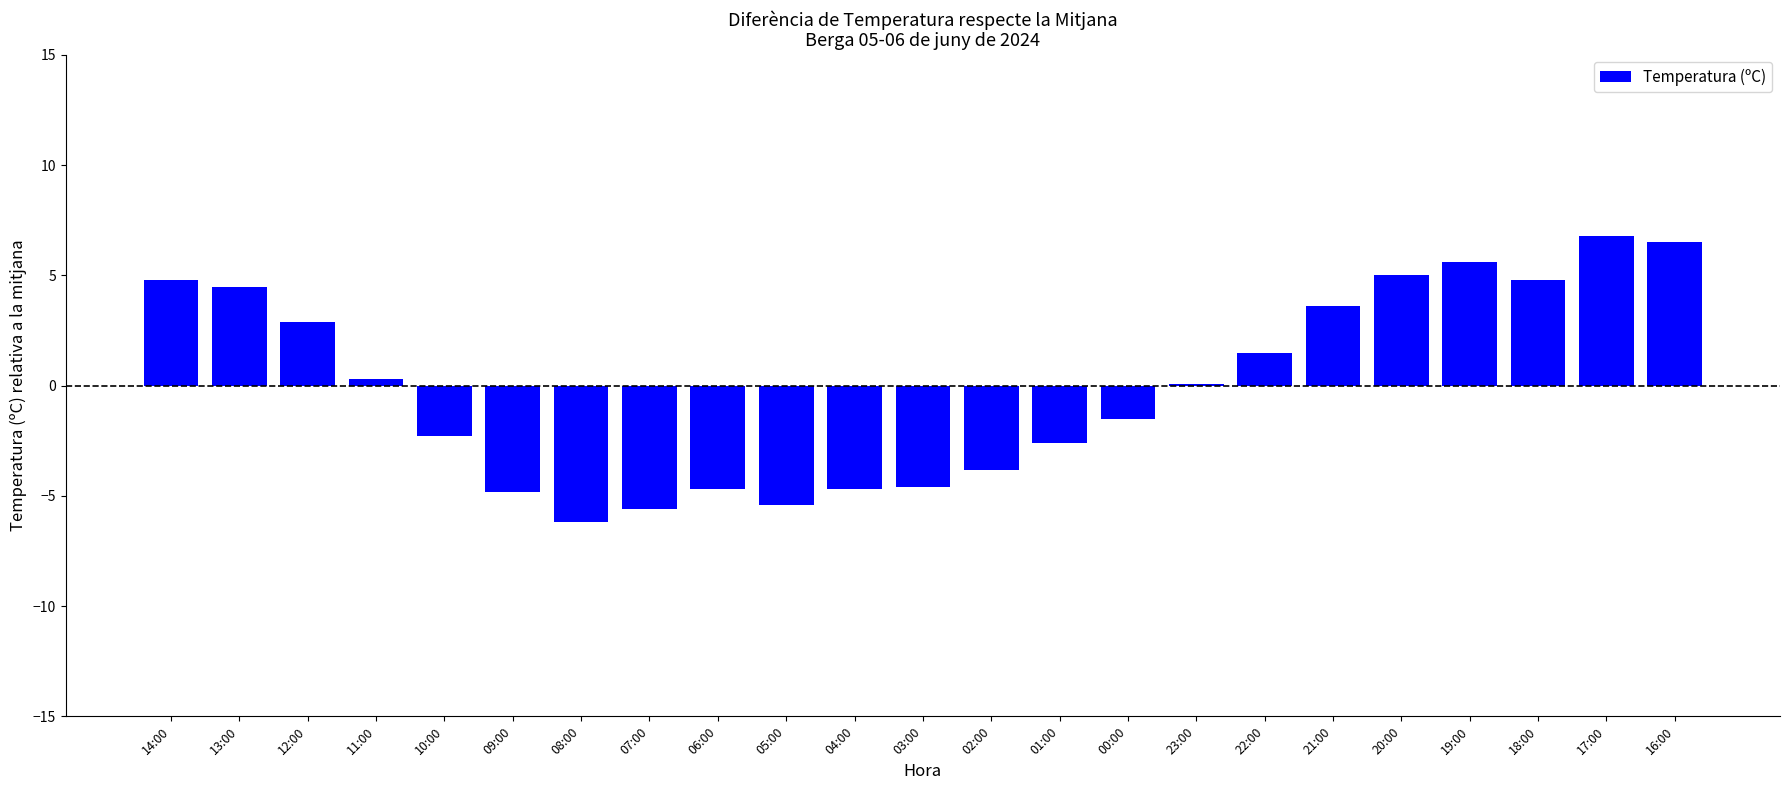

How many data points does each series have?

23